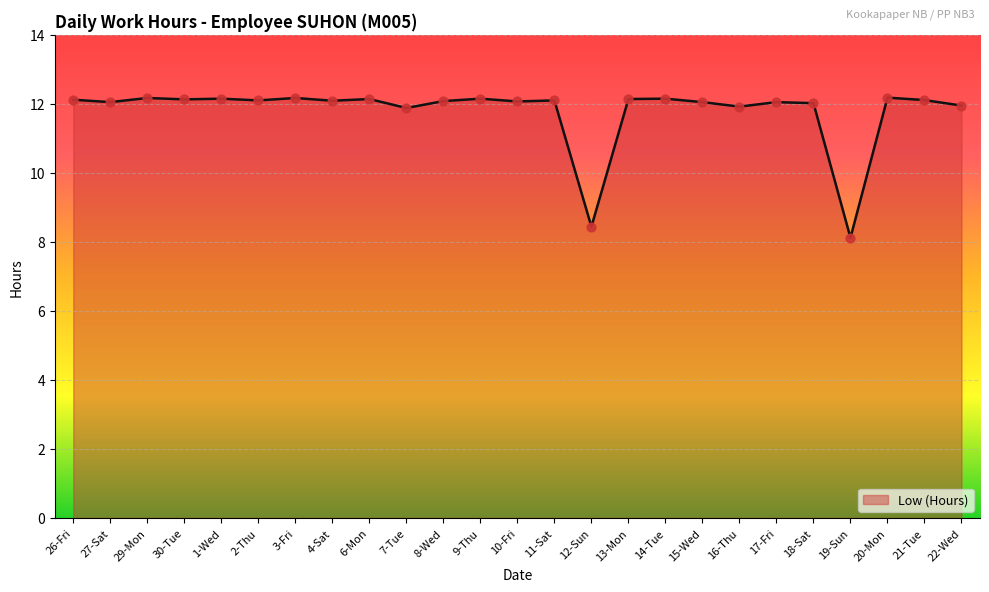

Approximately how many times larger is the value at 11-Sat compared to 10-Fri?

1.0